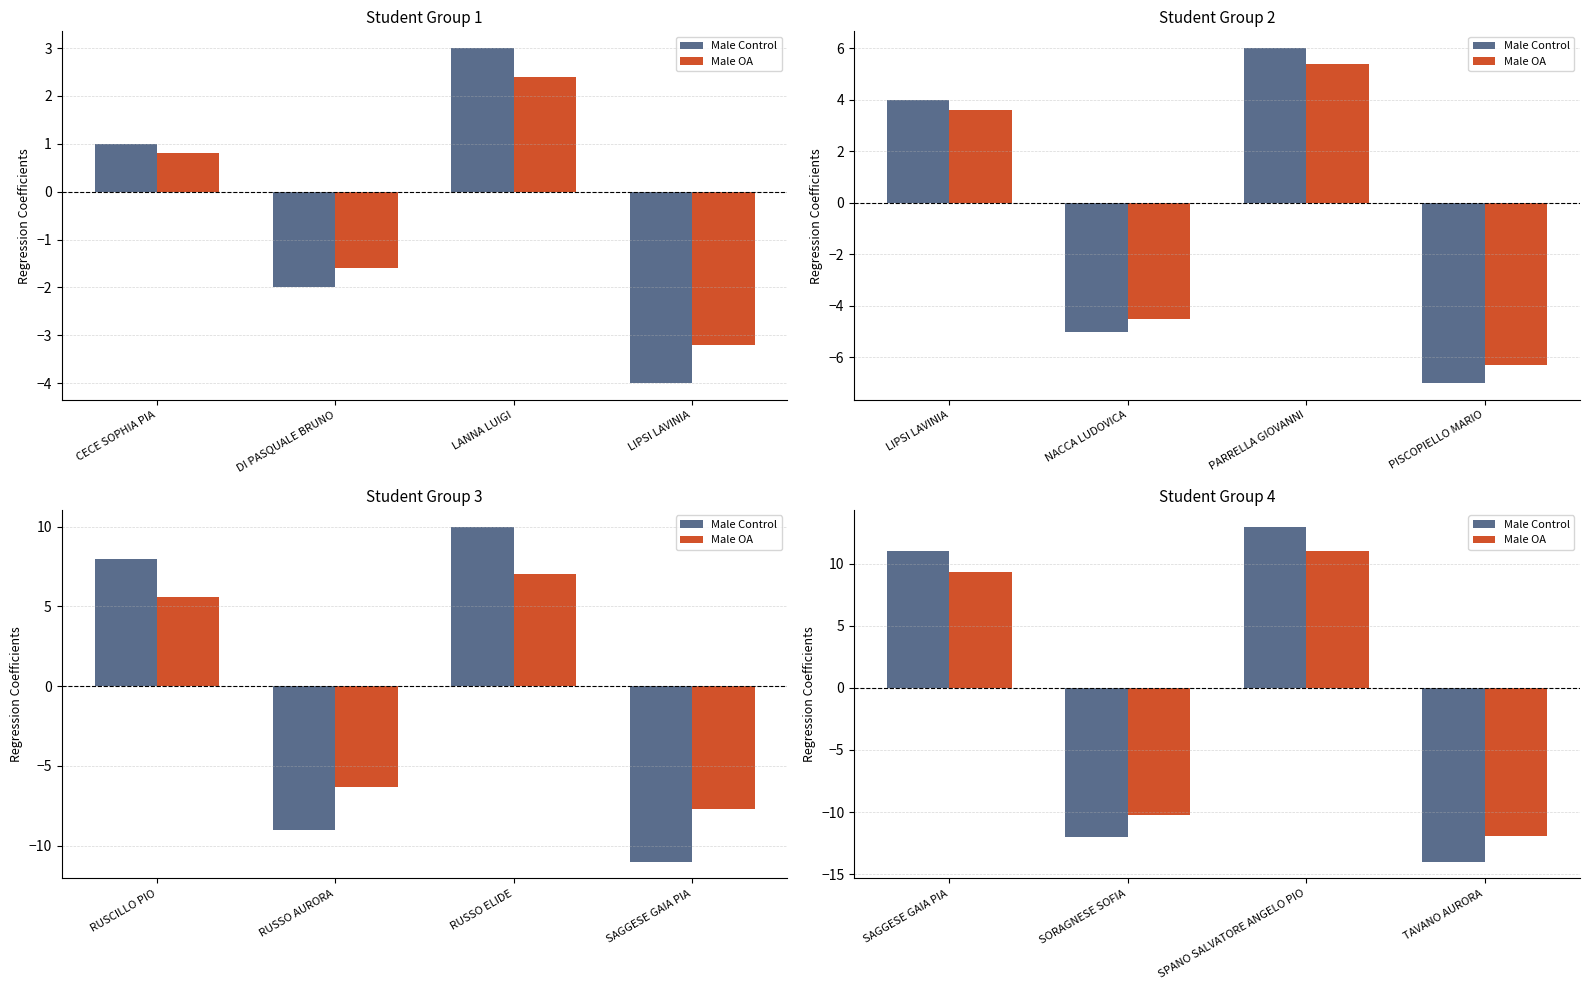

Is it true that Male Control equals -19.1 at SORAGNESE SOFIA?

False